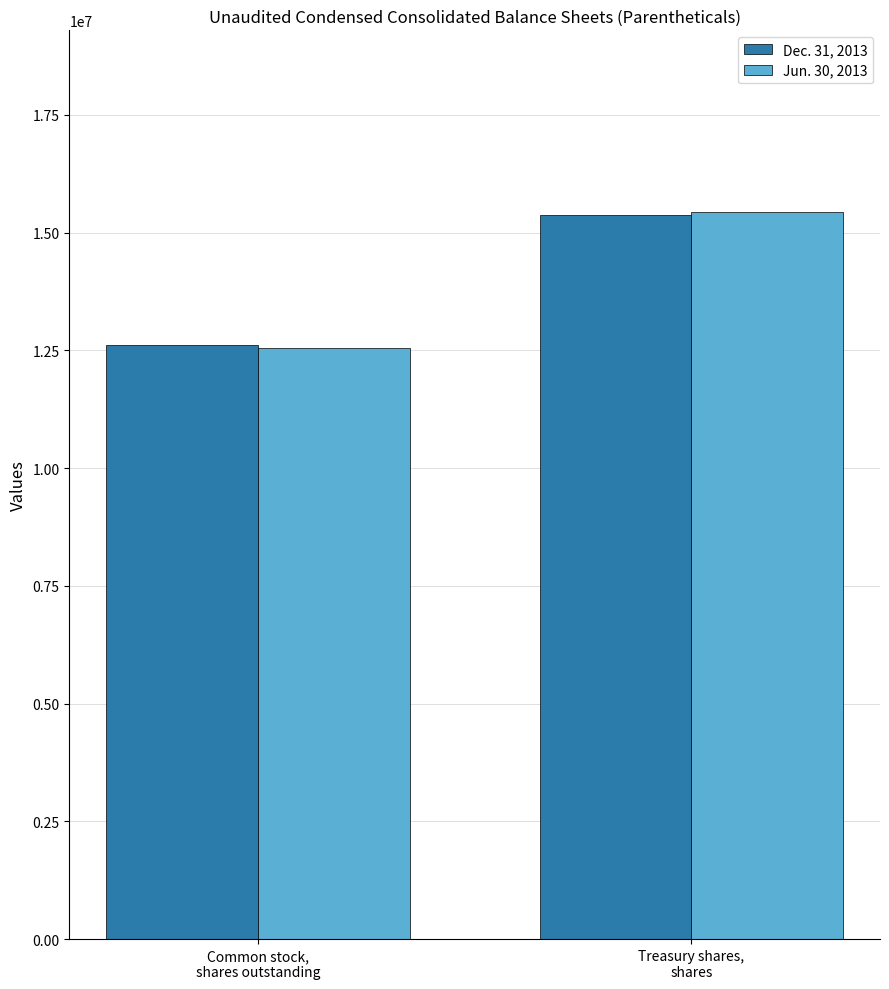

Is the value of Jun. 30, 2013 at Treasury shares,
shares greater than the value of Dec. 31, 2013 at Common stock,
shares outstanding?

Yes